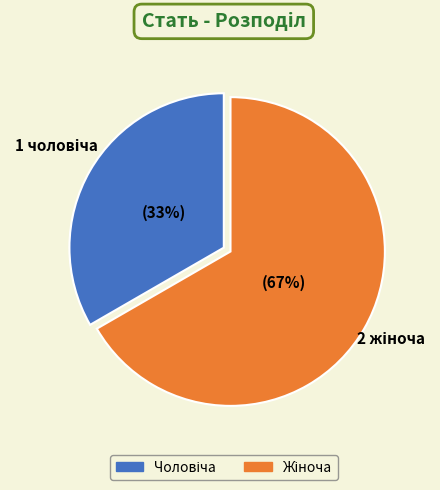

Does any single category account for the majority?

Yes